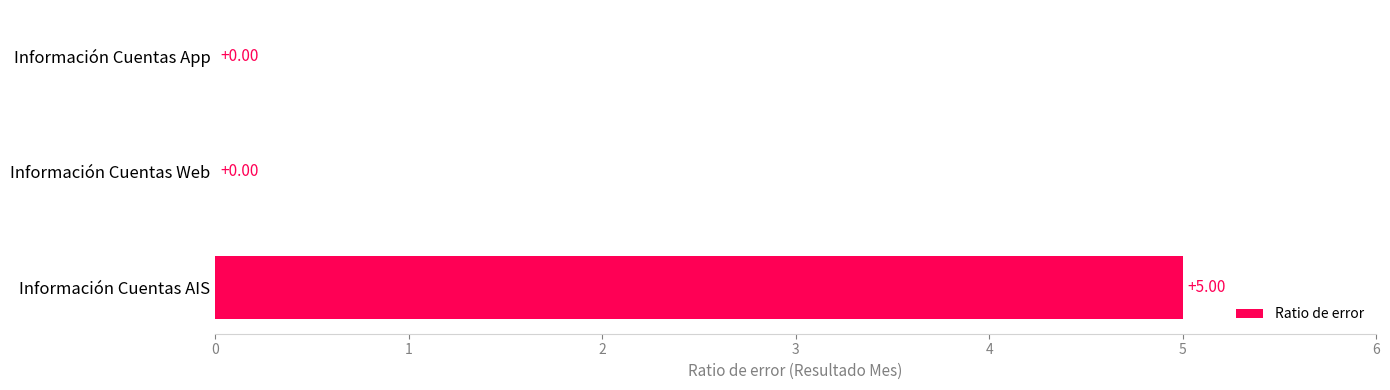

What is the change in value from Información Cuentas AIS to Información Cuentas Web?

-5